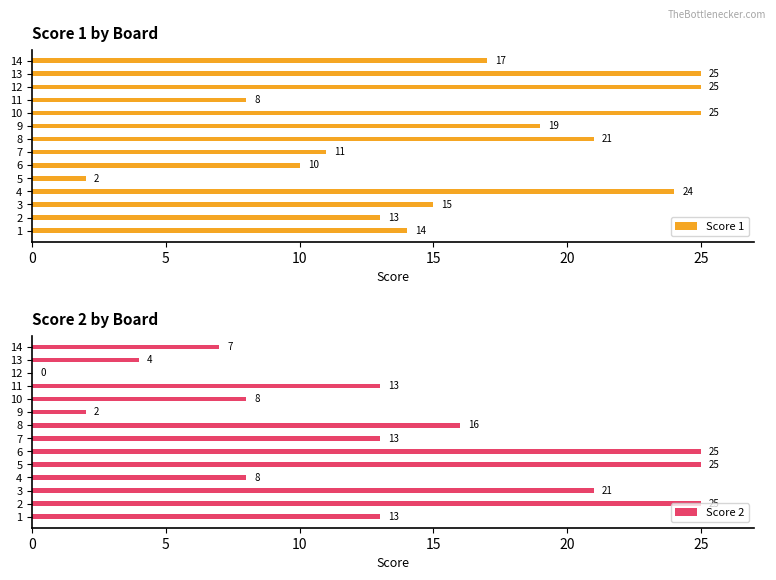

What is the sum of the Score 1 values at 5 and 13?

27